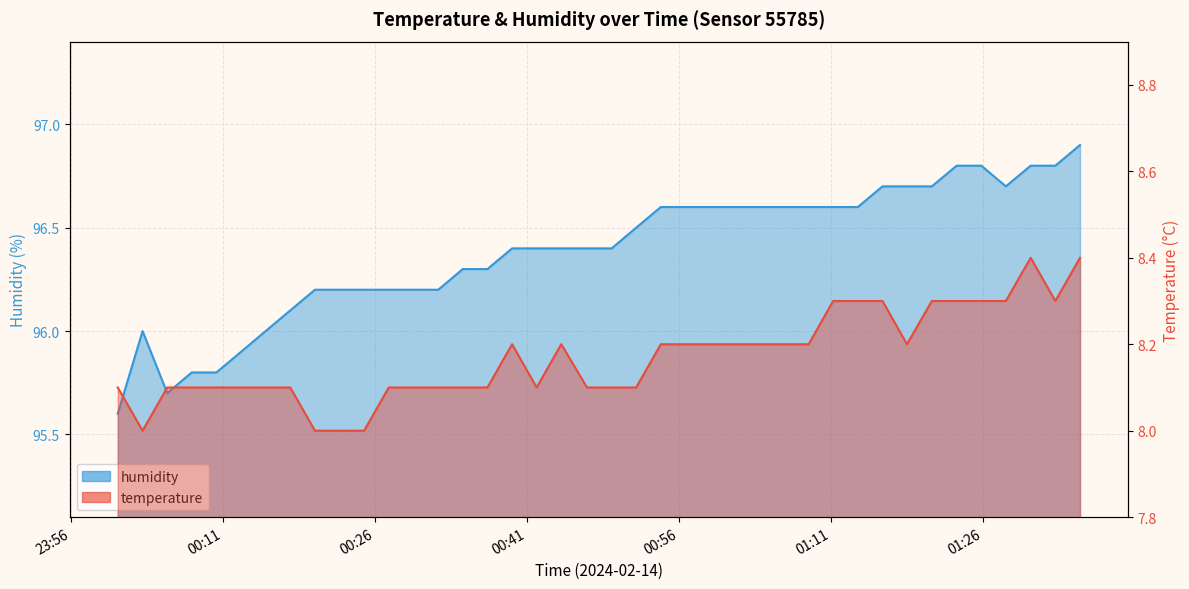

Reading right to left, transcribe all the data shown in this chart.

temperature: 2024-02-14T01:35:34=8.4	2024-02-14T01:33:08=8.3	2024-02-14T01:30:42=8.4	2024-02-14T01:28:15=8.3	2024-02-14T01:25:50=8.3	2024-02-14T01:23:24=8.3	2024-02-14T01:20:57=8.3	2024-02-14T01:18:30=8.2	2024-02-14T01:16:05=8.3	2024-02-14T01:13:39=8.3	2024-02-14T01:11:13=8.3	2024-02-14T01:08:48=8.2	2024-02-14T01:06:22=8.2	2024-02-14T01:03:56=8.2	2024-02-14T01:01:31=8.2	2024-02-14T00:59:05=8.2	2024-02-14T00:56:39=8.2	2024-02-14T00:54:13=8.2	2024-02-14T00:51:47=8.1	2024-02-14T00:49:22=8.1	2024-02-14T00:46:56=8.1	2024-02-14T00:44:24=8.2	2024-02-14T00:41:58=8.1	2024-02-14T00:39:33=8.2	2024-02-14T00:37:07=8.1	2024-02-14T00:34:41=8.1	2024-02-14T00:32:16=8.1	2024-02-14T00:29:50=8.1	2024-02-14T00:27:23=8.1	2024-02-14T00:24:57=8.0	2024-02-14T00:22:32=8.0	2024-02-14T00:20:06=8.0	2024-02-14T00:17:40=8.1	2024-02-14T00:15:14=8.1	2024-02-14T00:12:49=8.1	2024-02-14T00:10:23=8.1	2024-02-14T00:07:57=8.1	2024-02-14T00:05:32=8.1	2024-02-14T00:03:06=8.0	2024-02-14T00:00:39=8.1
humidity: 2024-02-14T01:35:34=96.9	2024-02-14T01:33:08=96.8	2024-02-14T01:30:42=96.8	2024-02-14T01:28:15=96.7	2024-02-14T01:25:50=96.8	2024-02-14T01:23:24=96.8	2024-02-14T01:20:57=96.7	2024-02-14T01:18:30=96.7	2024-02-14T01:16:05=96.7	2024-02-14T01:13:39=96.6	2024-02-14T01:11:13=96.6	2024-02-14T01:08:48=96.6	2024-02-14T01:06:22=96.6	2024-02-14T01:03:56=96.6	2024-02-14T01:01:31=96.6	2024-02-14T00:59:05=96.6	2024-02-14T00:56:39=96.6	2024-02-14T00:54:13=96.6	2024-02-14T00:51:47=96.5	2024-02-14T00:49:22=96.4	2024-02-14T00:46:56=96.4	2024-02-14T00:44:24=96.4	2024-02-14T00:41:58=96.4	2024-02-14T00:39:33=96.4	2024-02-14T00:37:07=96.3	2024-02-14T00:34:41=96.3	2024-02-14T00:32:16=96.2	2024-02-14T00:29:50=96.2	2024-02-14T00:27:23=96.2	2024-02-14T00:24:57=96.2	2024-02-14T00:22:32=96.2	2024-02-14T00:20:06=96.2	2024-02-14T00:17:40=96.1	2024-02-14T00:15:14=96.0	2024-02-14T00:12:49=95.9	2024-02-14T00:10:23=95.8	2024-02-14T00:07:57=95.8	2024-02-14T00:05:32=95.7	2024-02-14T00:03:06=96.0	2024-02-14T00:00:39=95.6